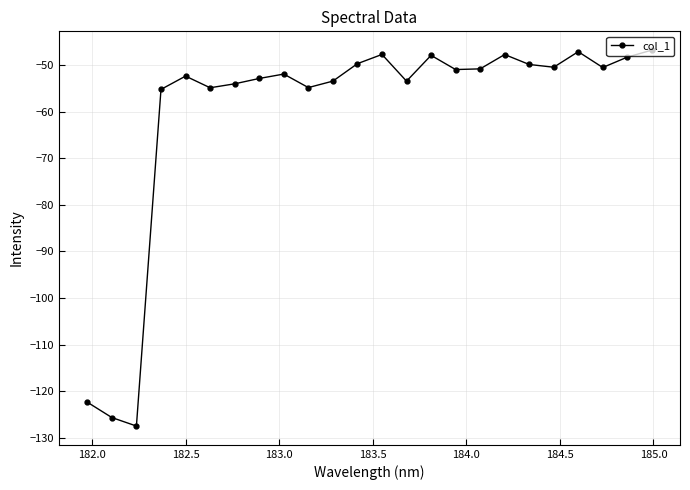

What is the maximum value shown in the chart?

-46.8